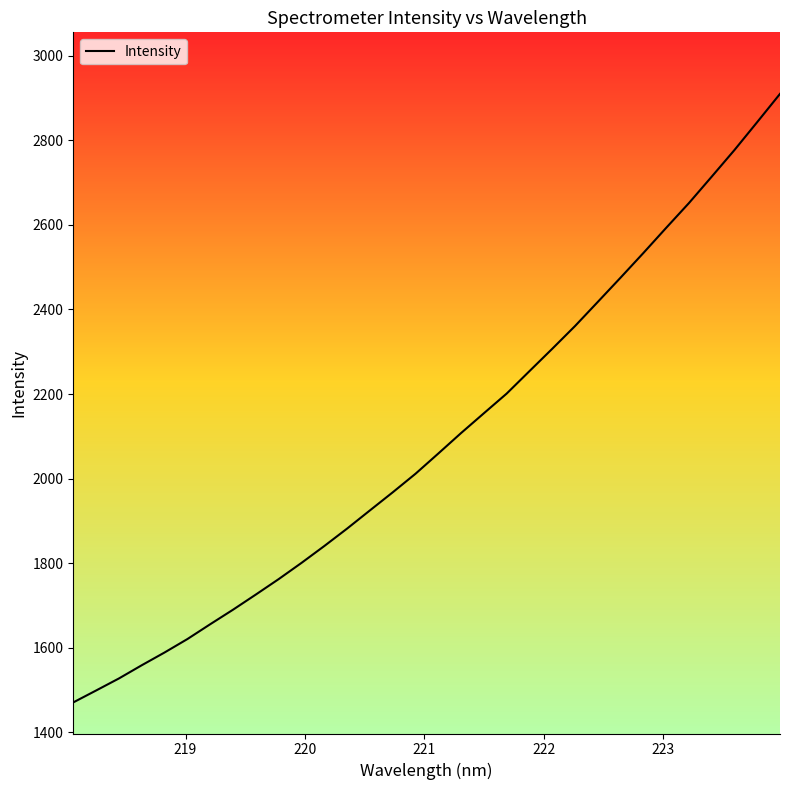

What is the smallest value displayed?

1470.9